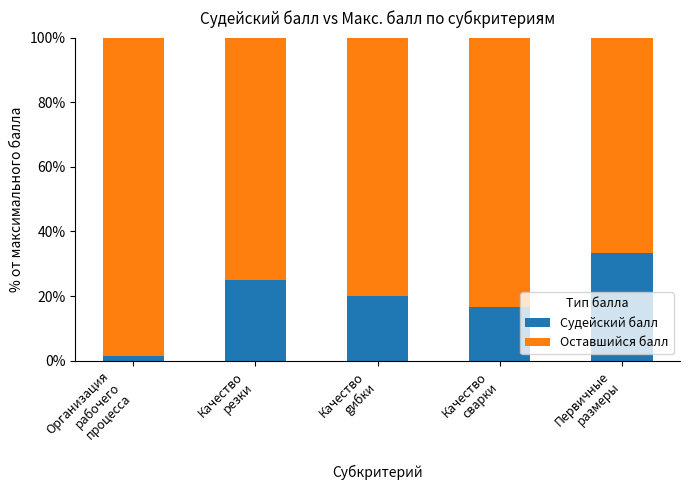

What is the highest value of the Судейский балл series?

33.3